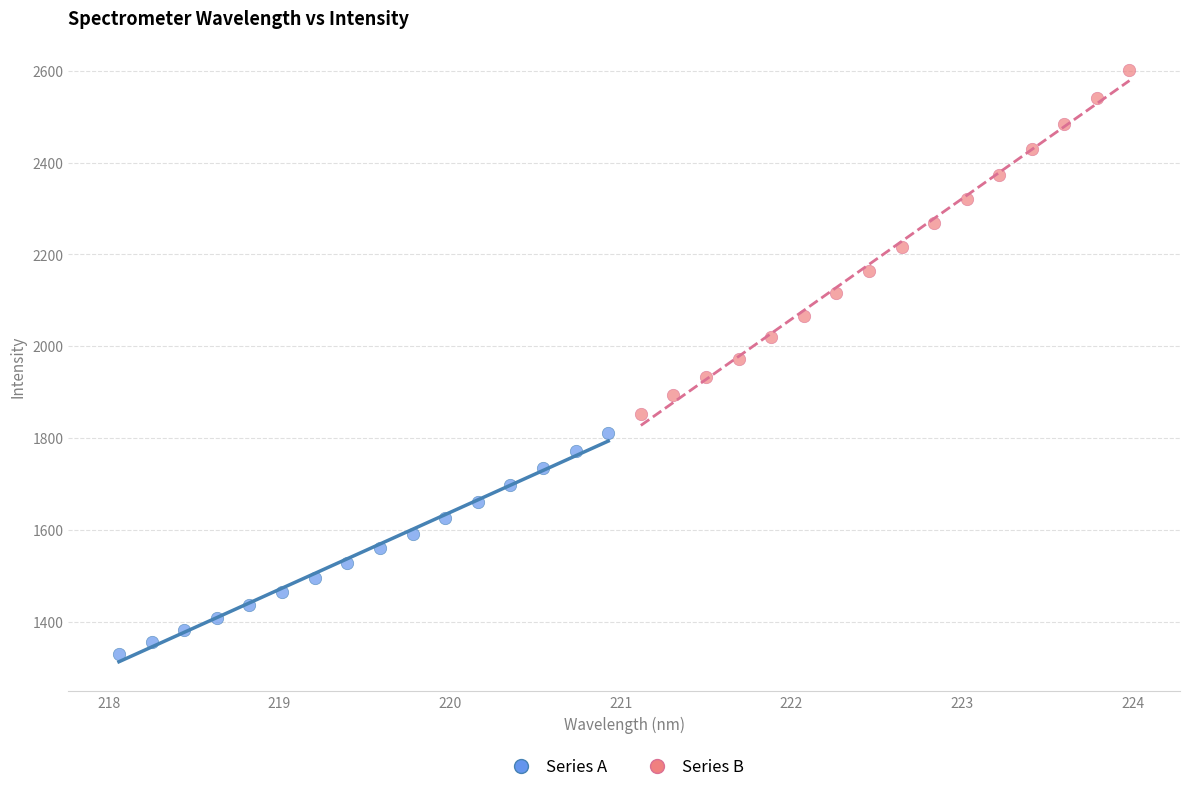

Which series contains the lowest Y value?

Series A